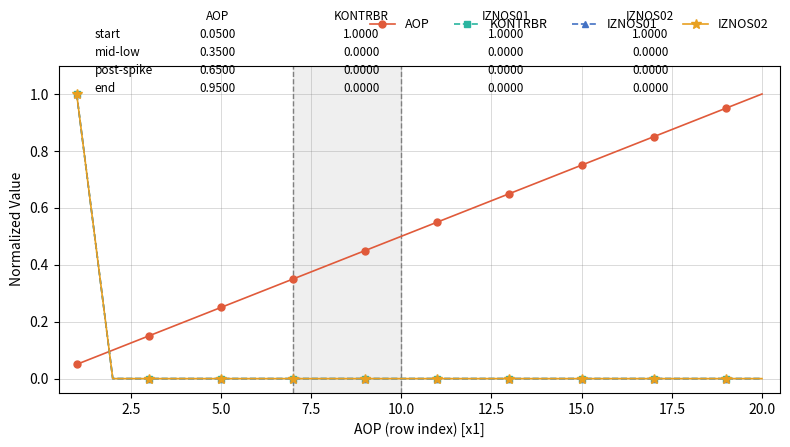

Does the chart have visible grid lines?

Yes